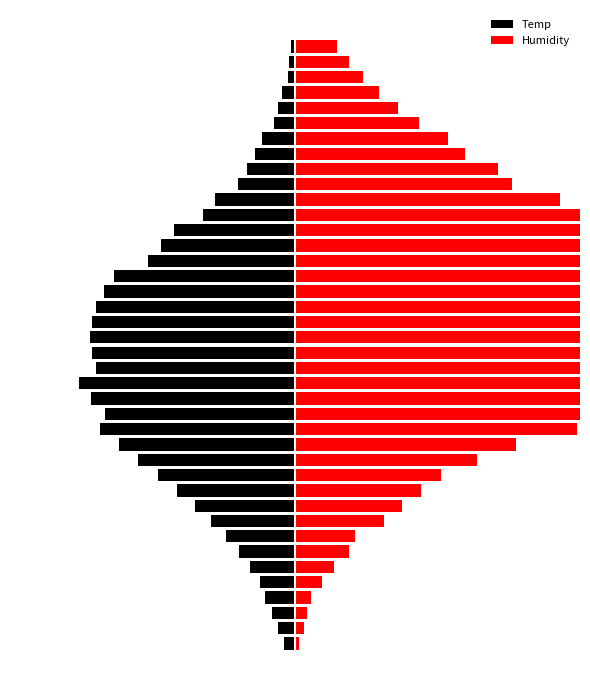

Which has a higher value, 31 or 8?

31